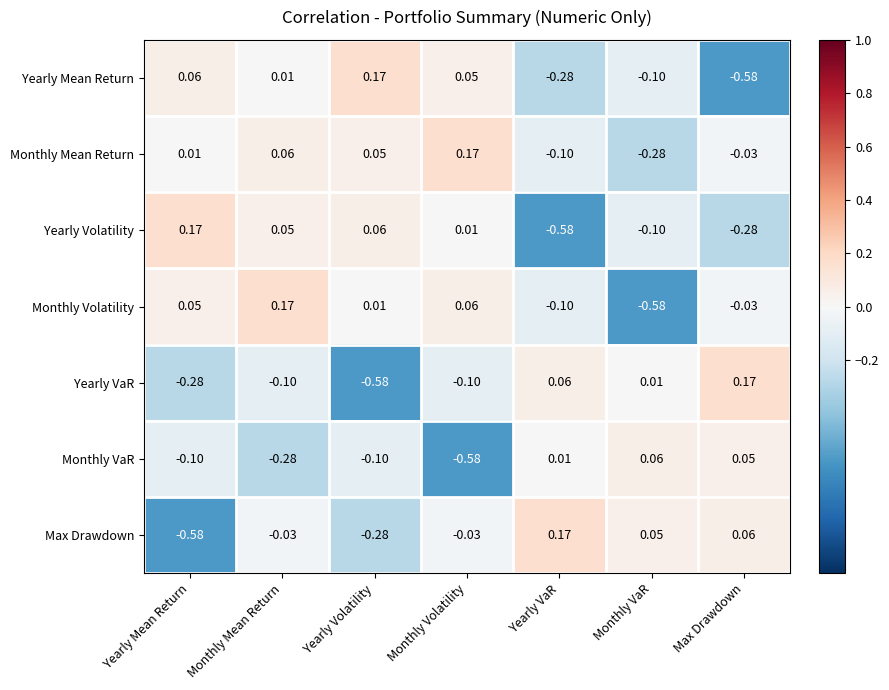

Is the value of Monthly Mean Return at Yearly VaR greater than the value of Yearly VaR at Max Drawdown?

No